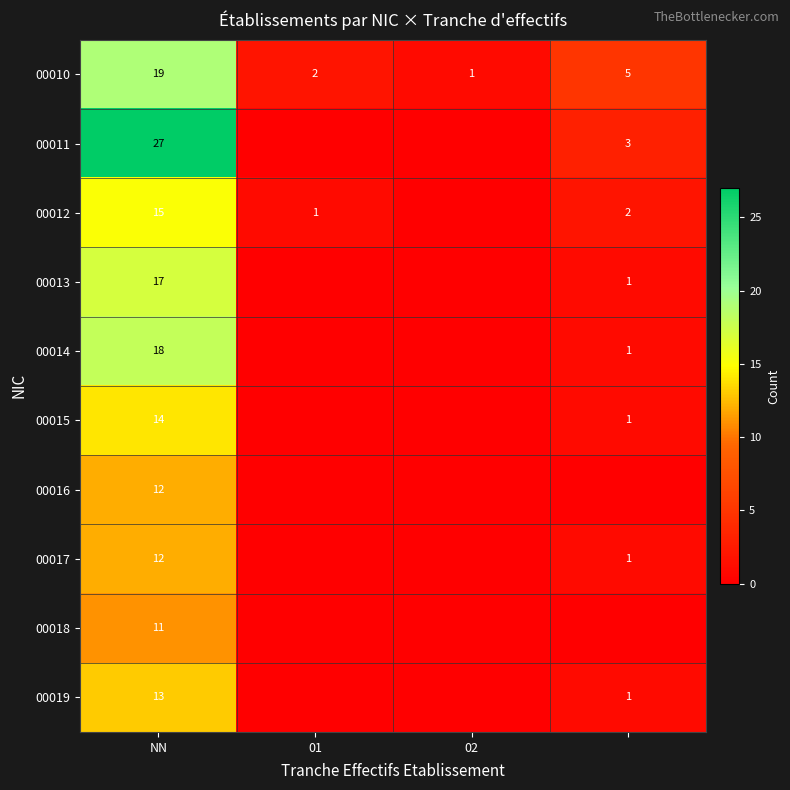

The 00015 series shows 23 at NN. True or false?

False